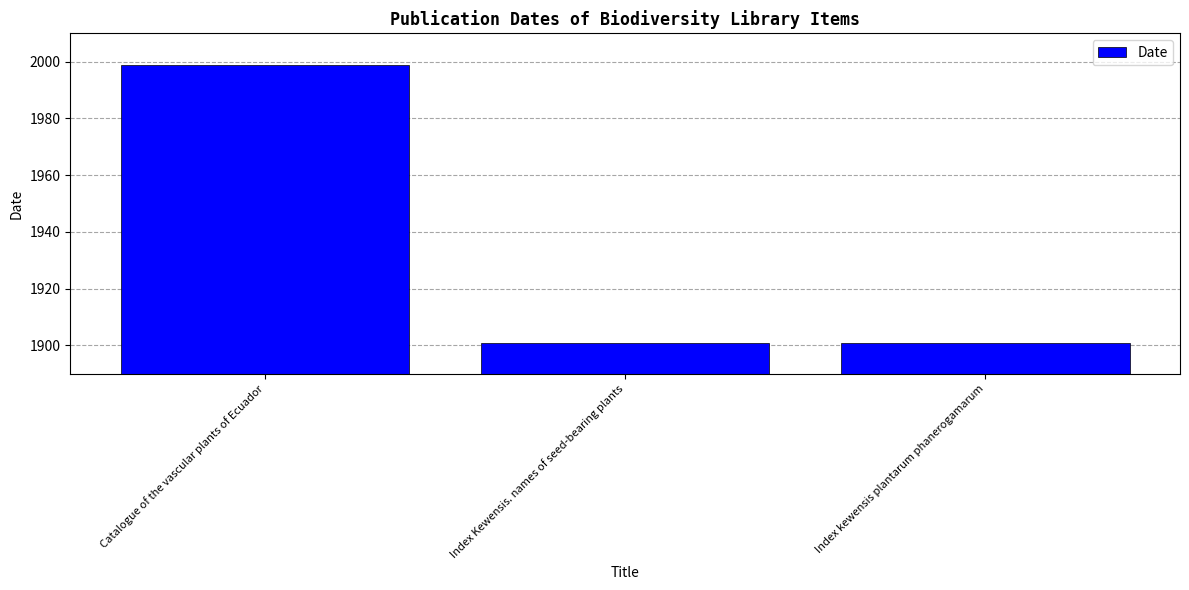

What is the smallest value displayed?

1901